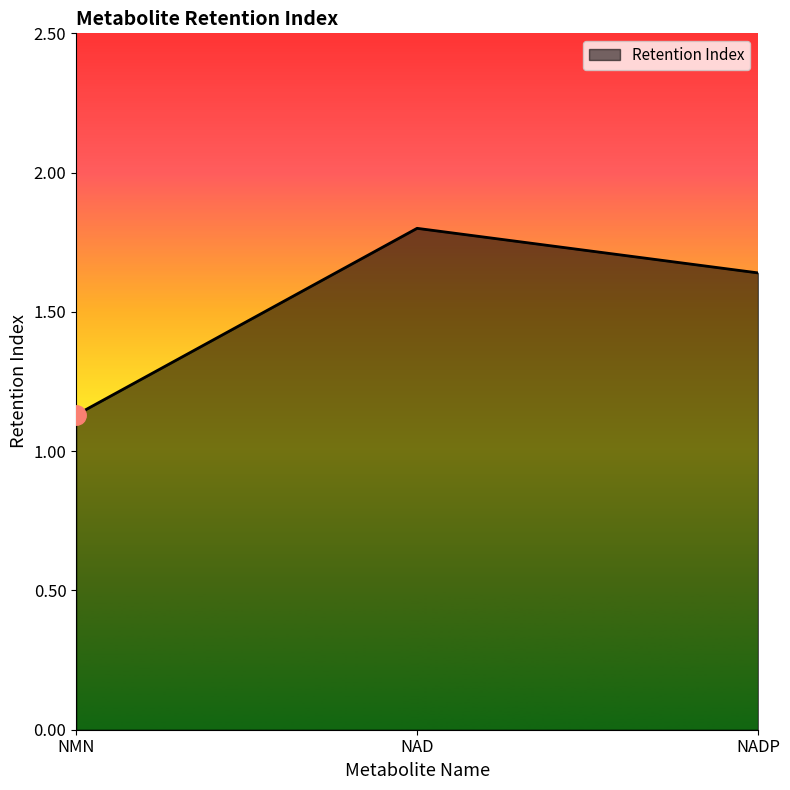

List the labels in order of value, largest first.

NAD, NADP, NMN